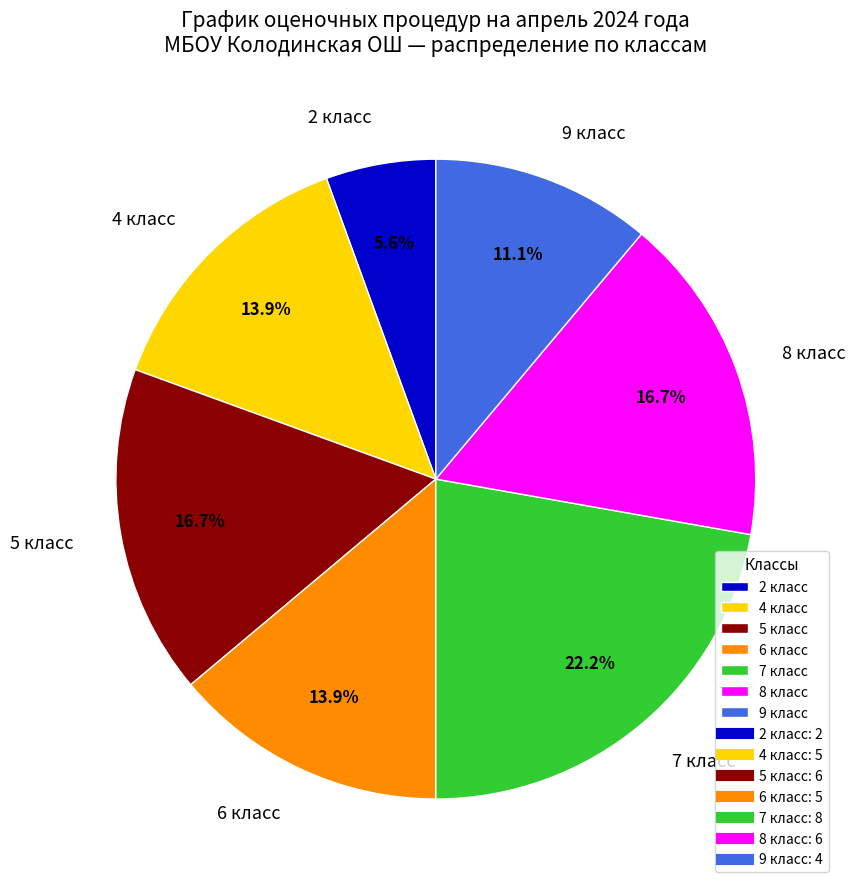

True or false: 9 класс accounts for 11% of the total.

True